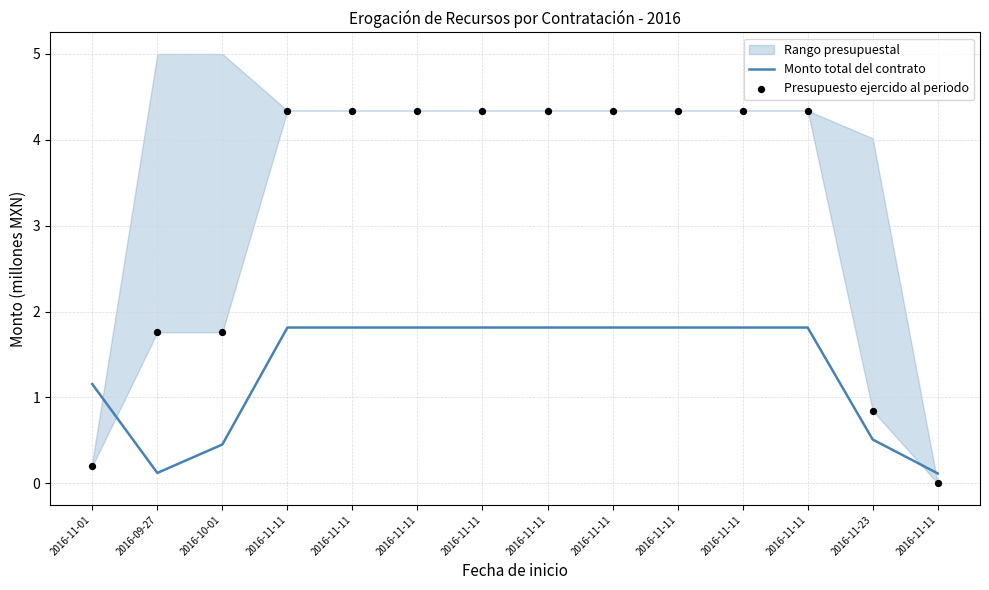

At which category is the sum across all series the highest?

2016-11-11